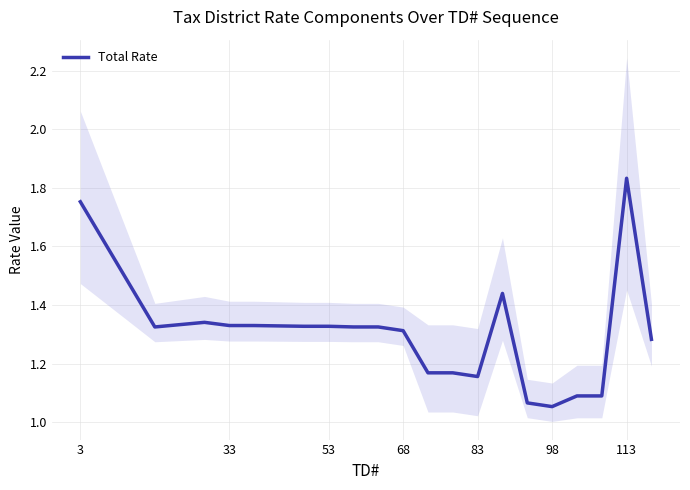

At which label does Total Rate reach its peak?

113